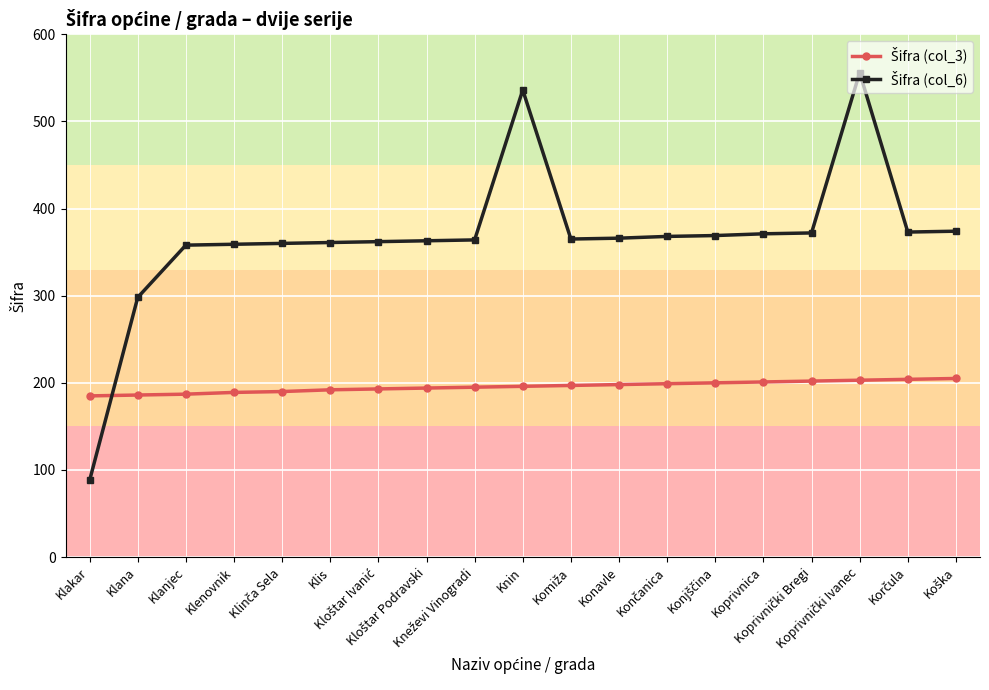

At how many categories does at least one series exceed 142?

19